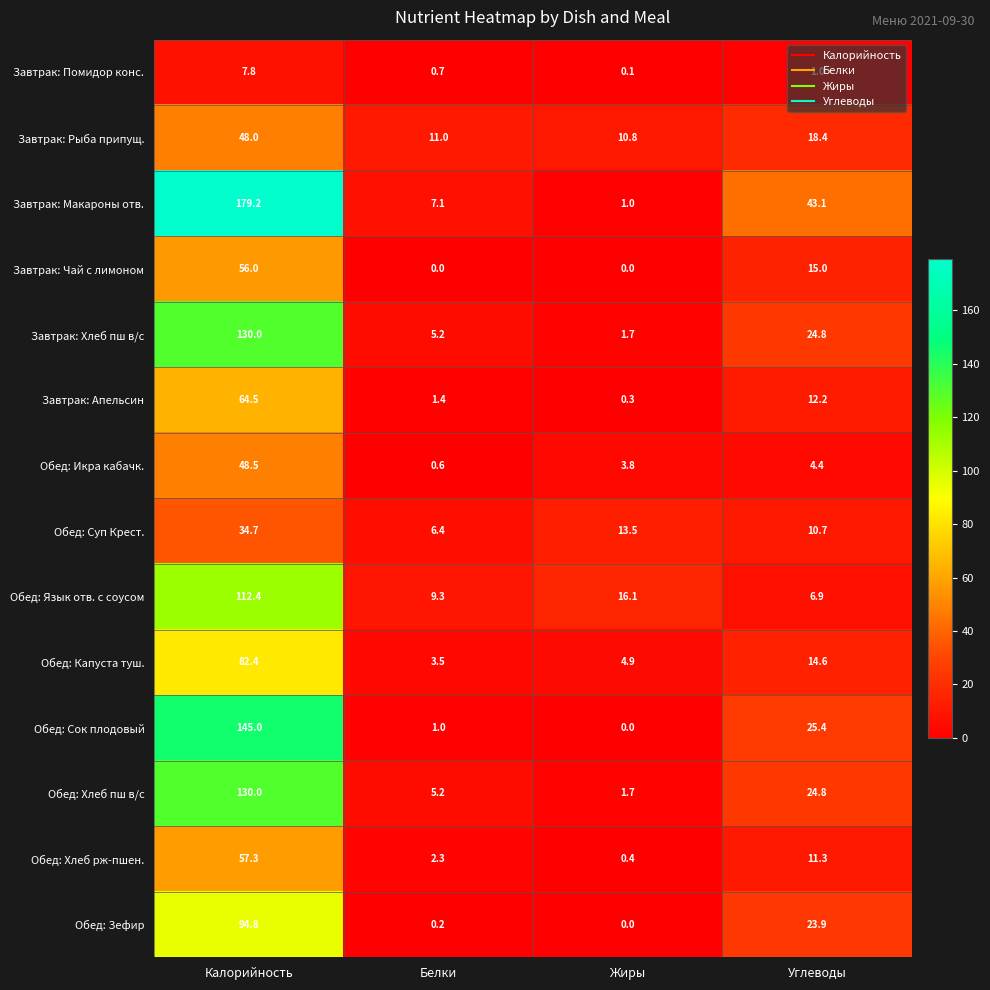

Which series changed the most between Калорийность and Углеводы?

Завтрак: Макароны отв.